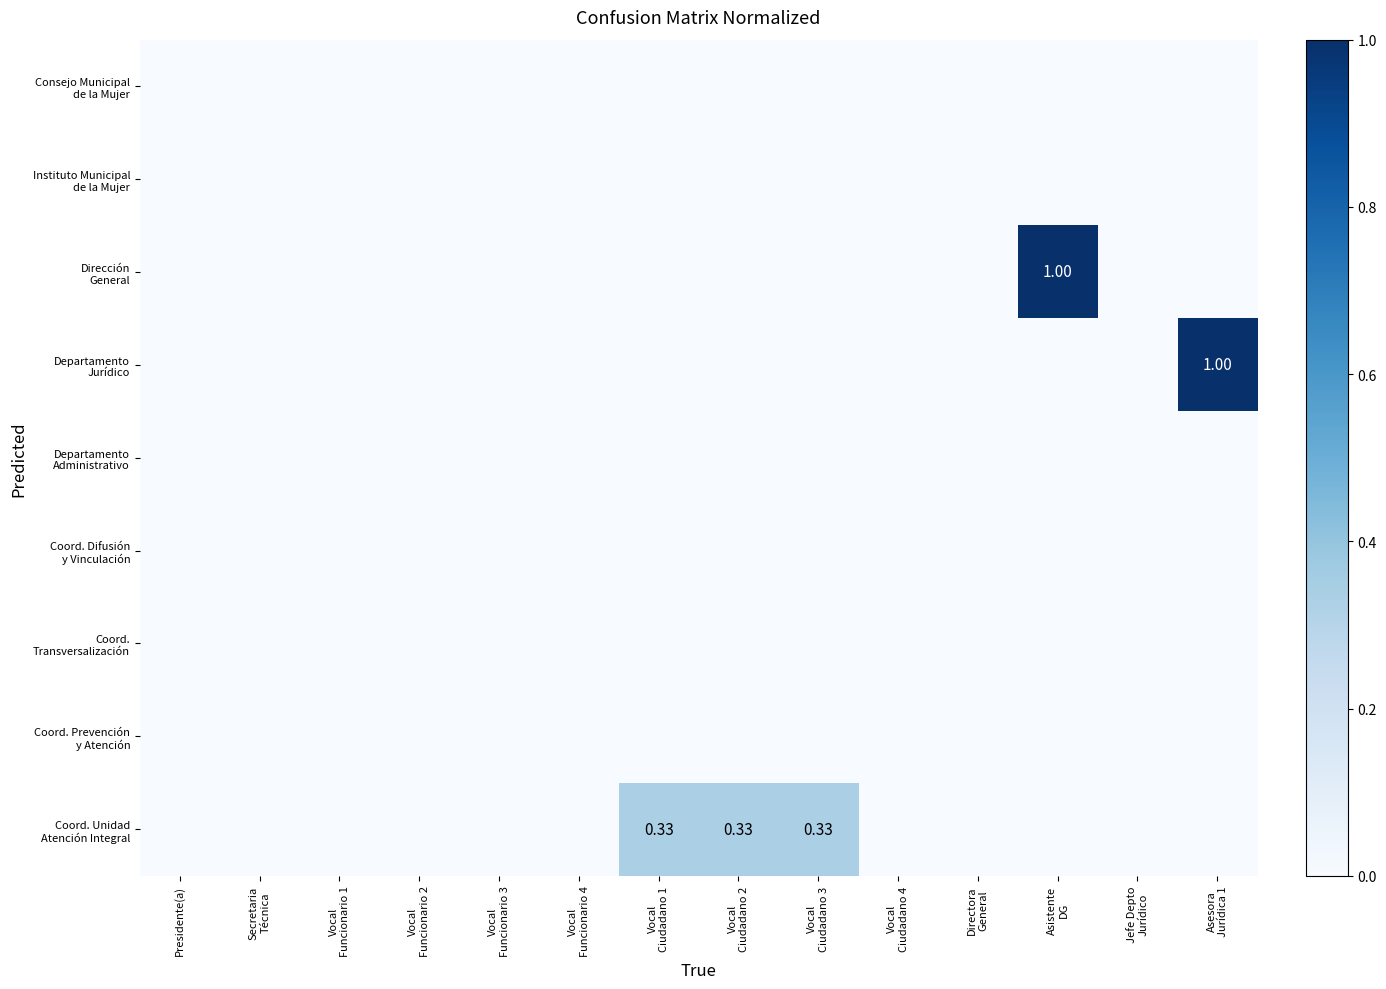

True or false: Consejo Municipal de la Mujer has a value of 0.0 at Vocal Funcionario 1.

True